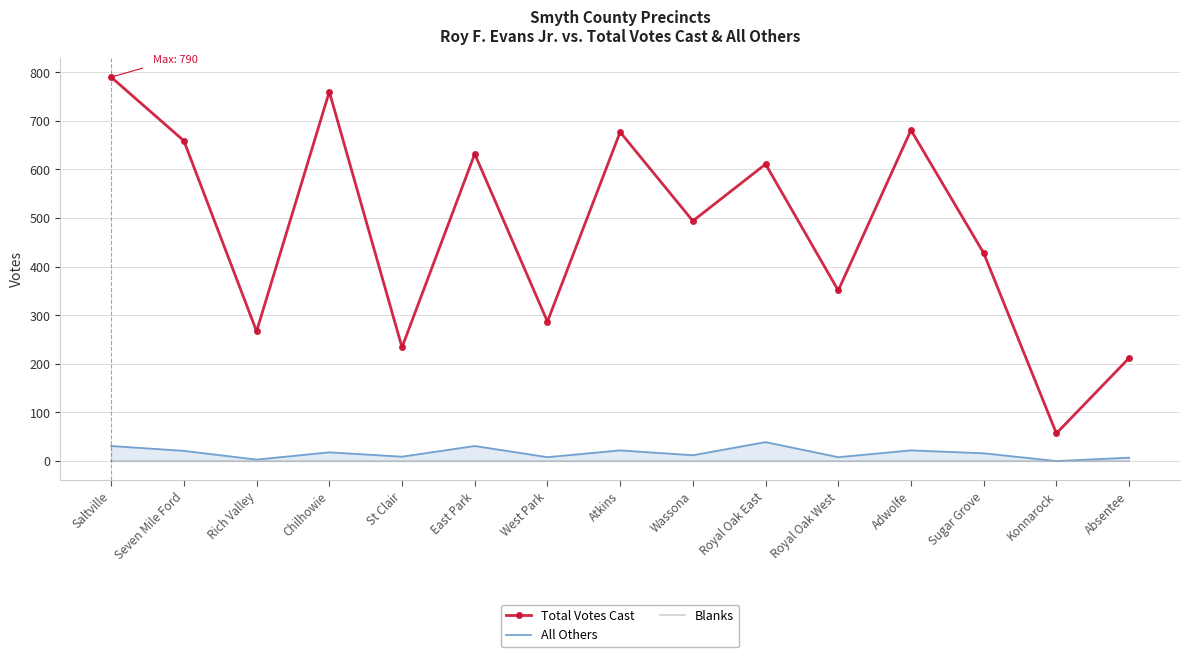

Which label corresponds to the largest value in the chart?

Saltville